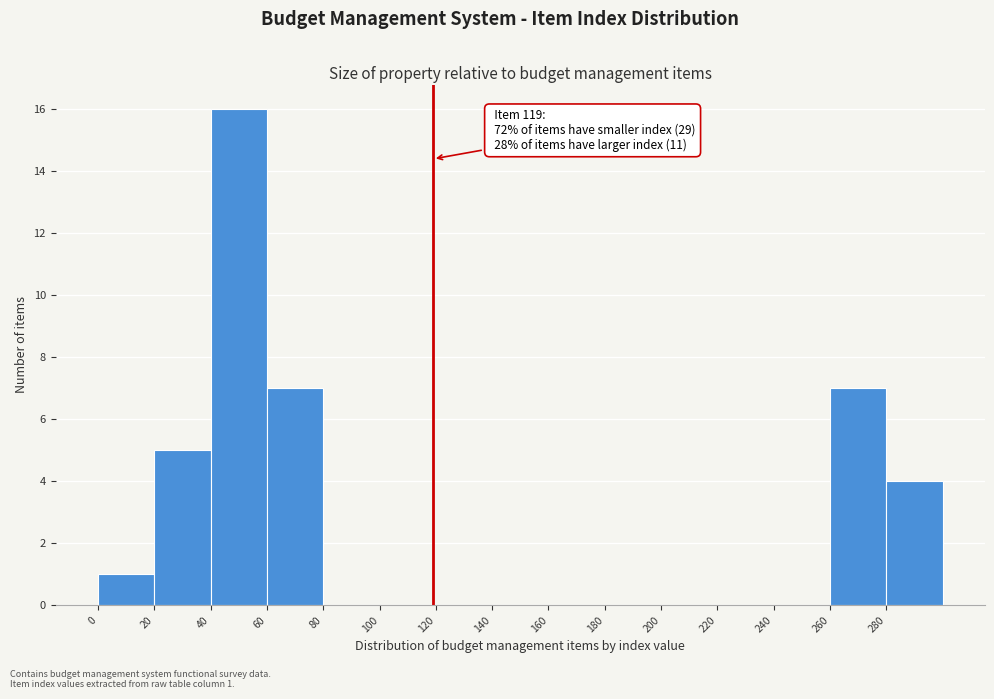

Over which range of the x-axis is the bar tallest?

40 to 60